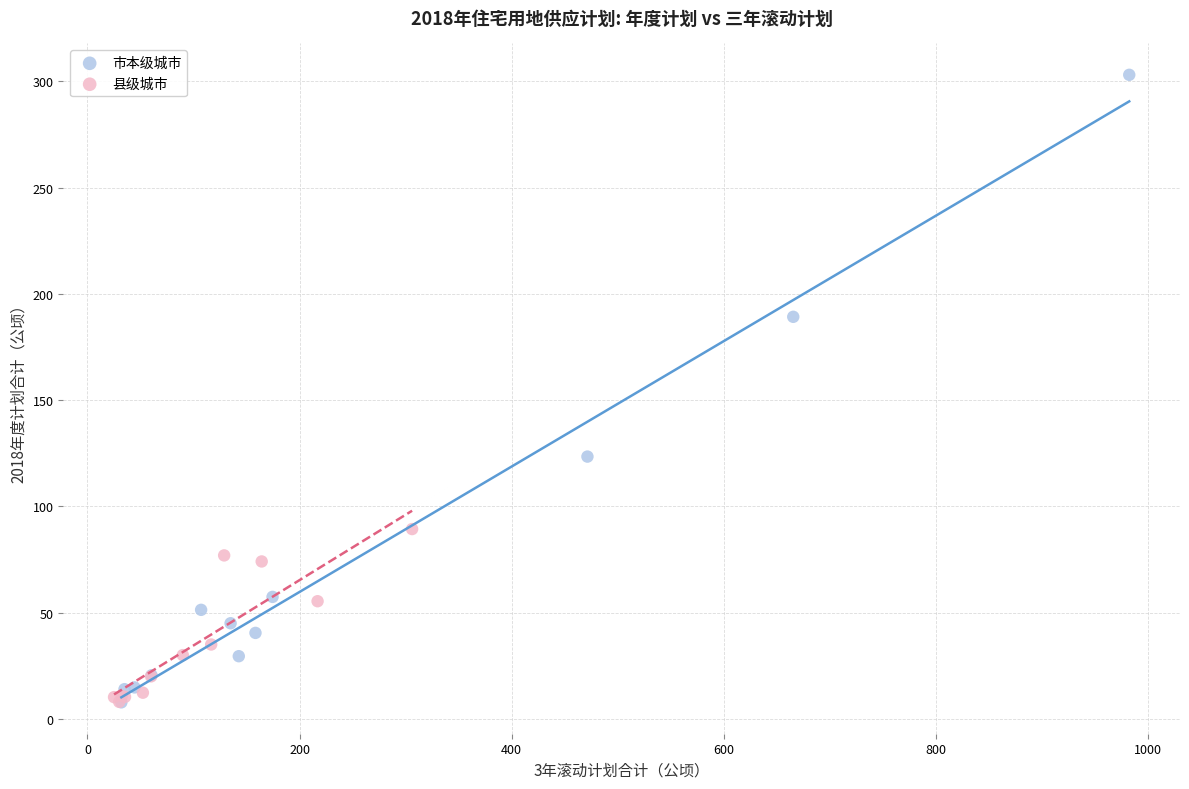

What are all the series names shown in the legend?

市本级城市, 县级城市